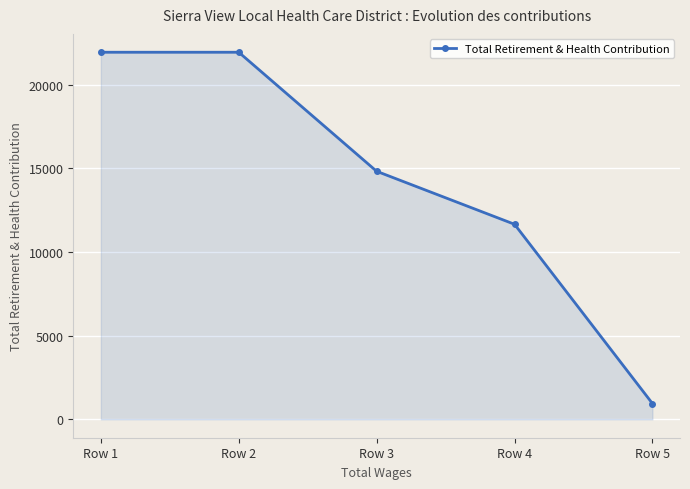

How many values are between 11659 and 21940?

4